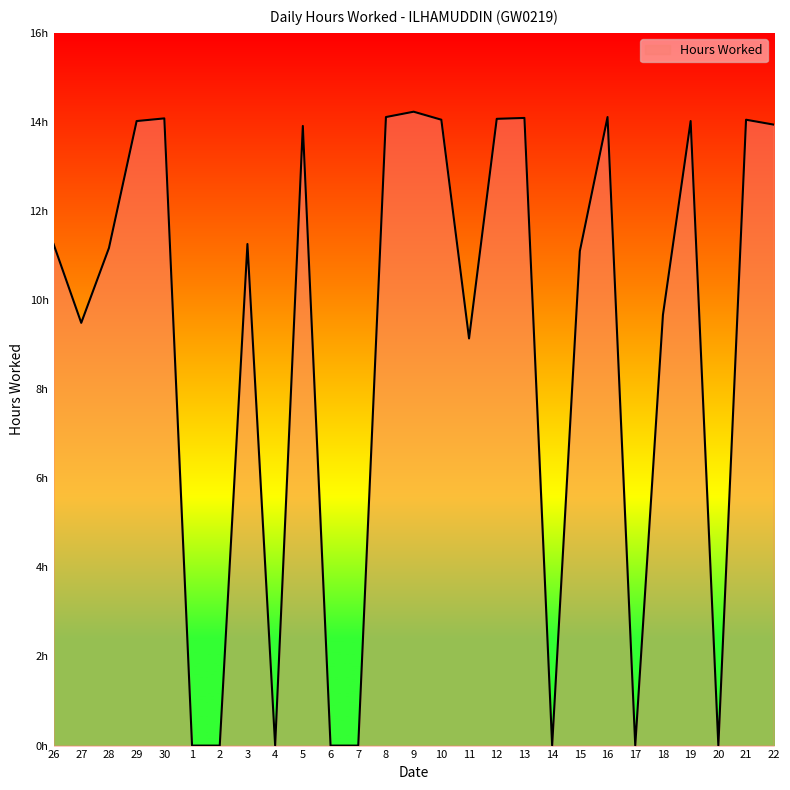

How many points are higher than both their immediate neighbors (excluding endpoints)?

8